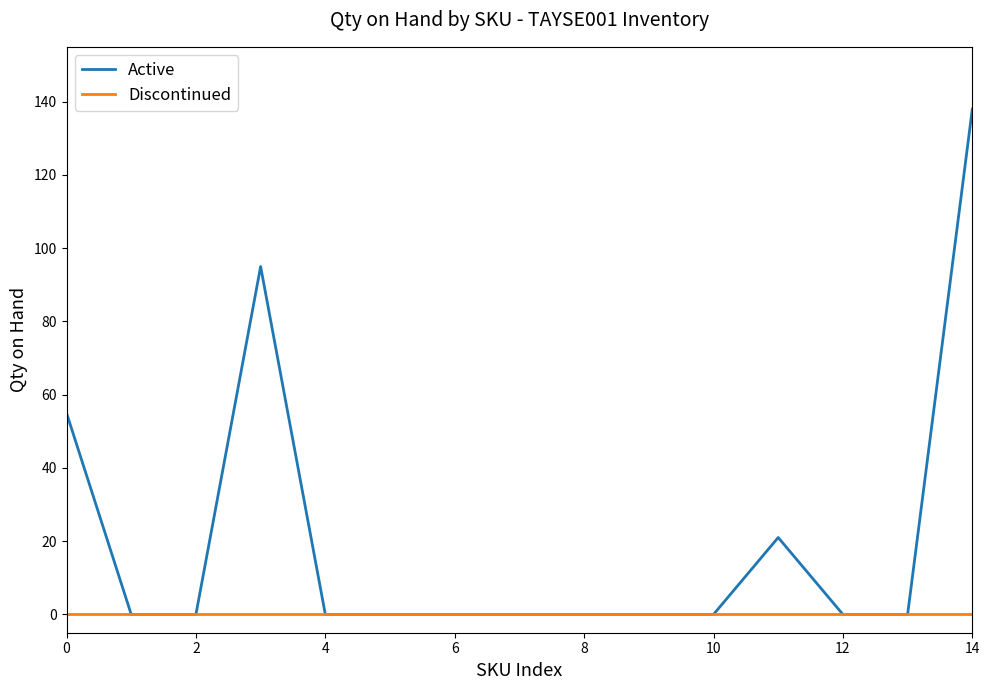

What is the average value of the Active series?

21